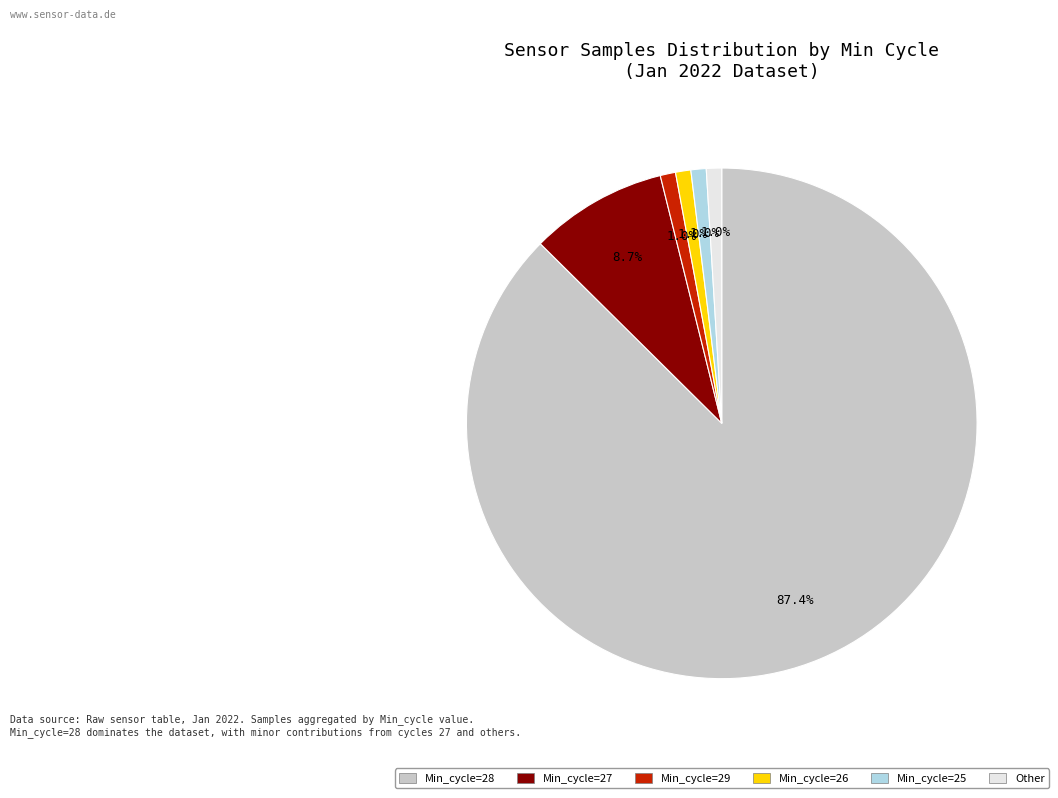

Is there a majority slice in this chart?

Yes